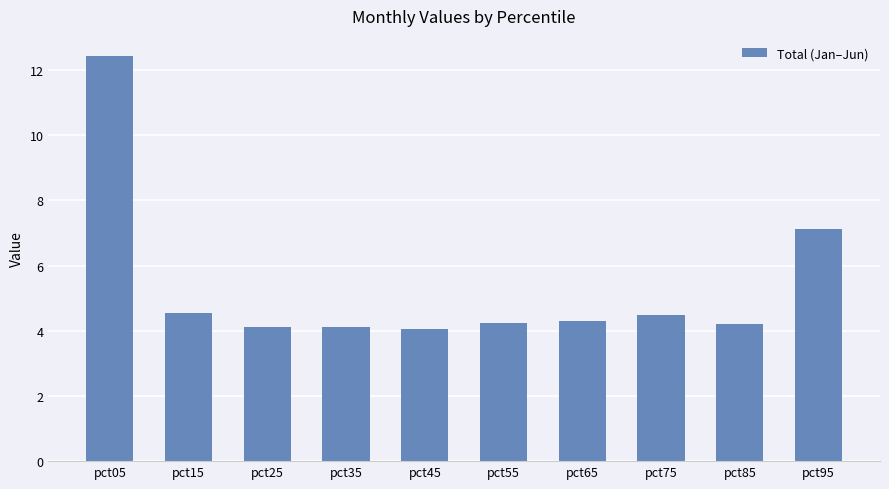

What is the greatest value displayed?

12.4